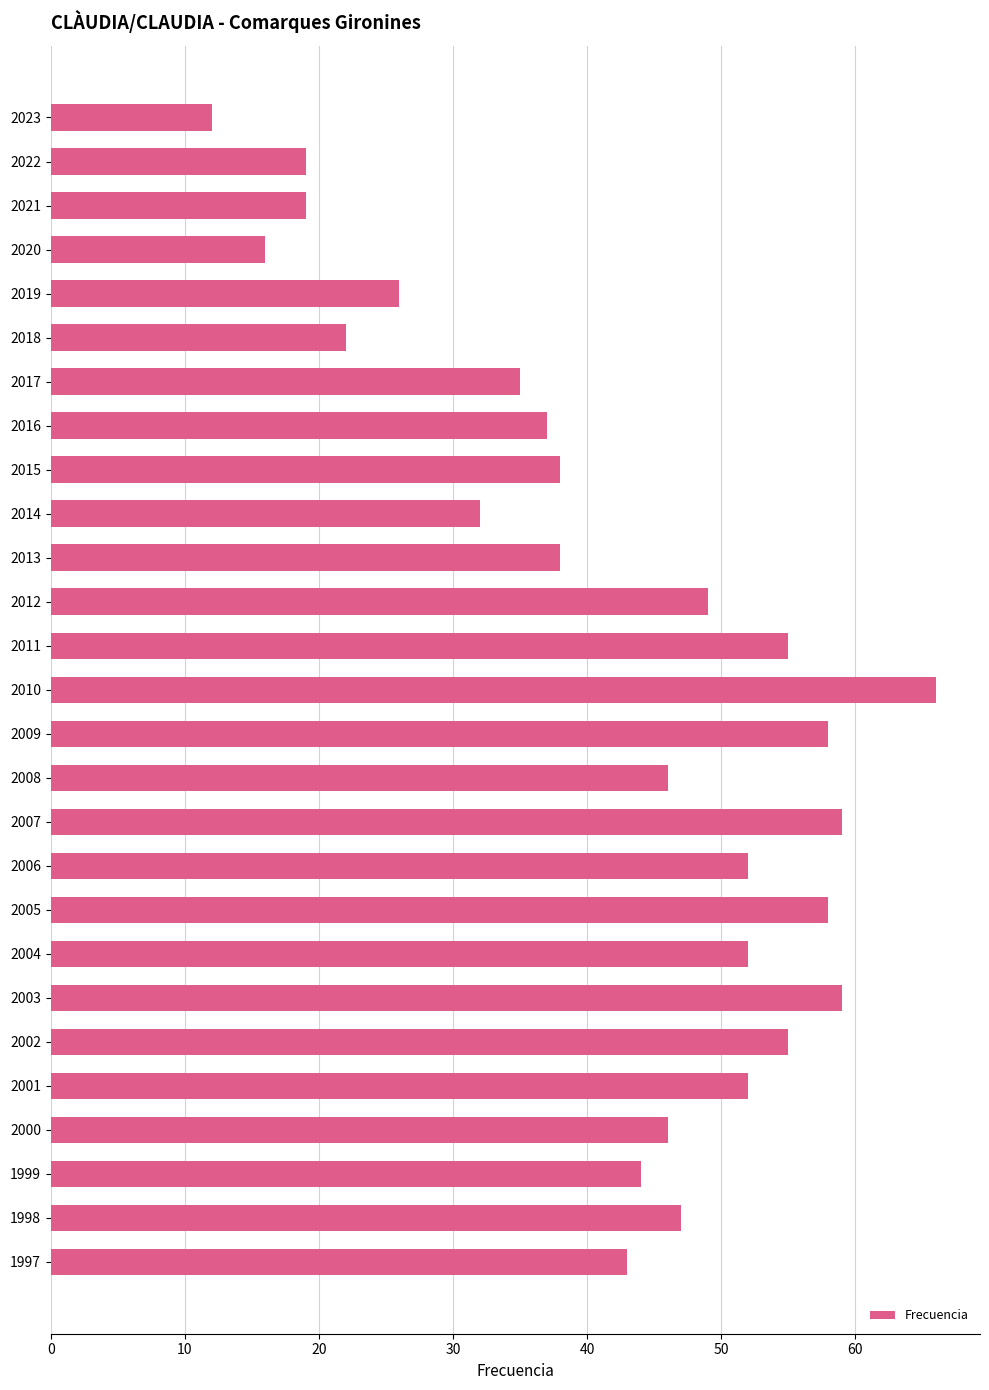

Between 2006 and 2017, which is larger?

2006